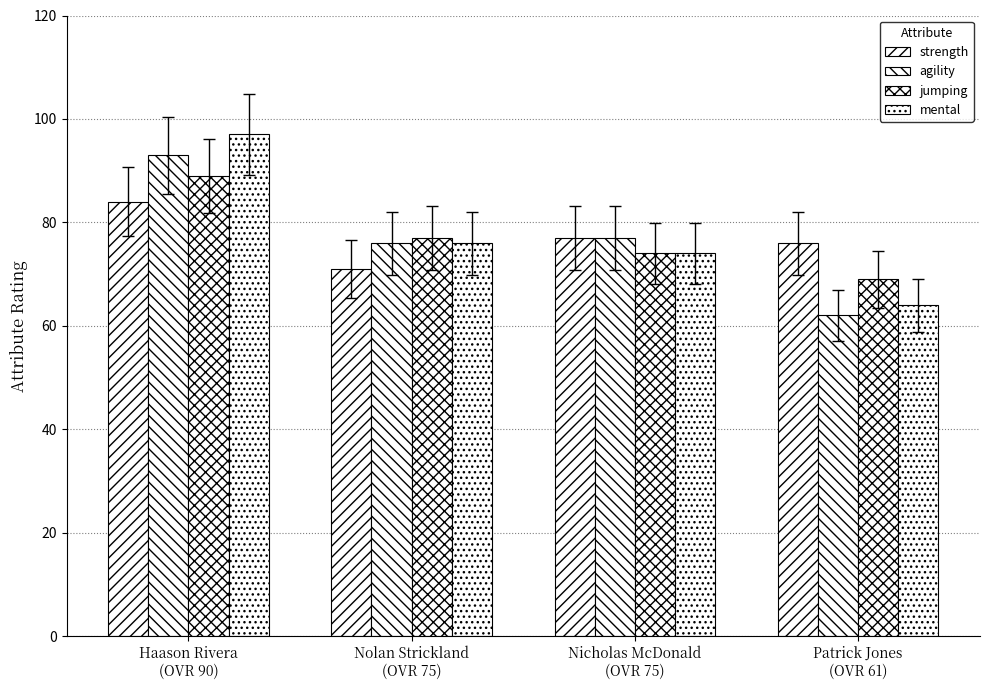

Reading left to right, list all the values displayed in this chart.

strength: 84	71	77	76
agility: 93	76	77	62
jumping: 89	77	74	69
mental: 97	76	74	64